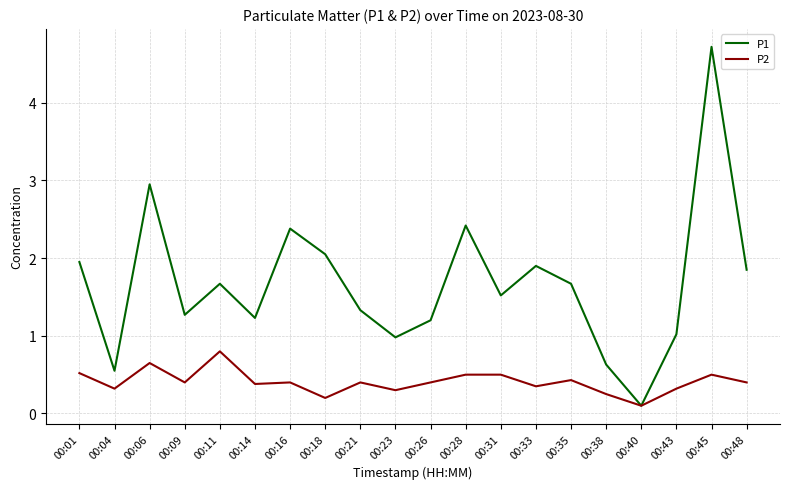

True or false: P2 has a value of 0.4 at 00:26.

True